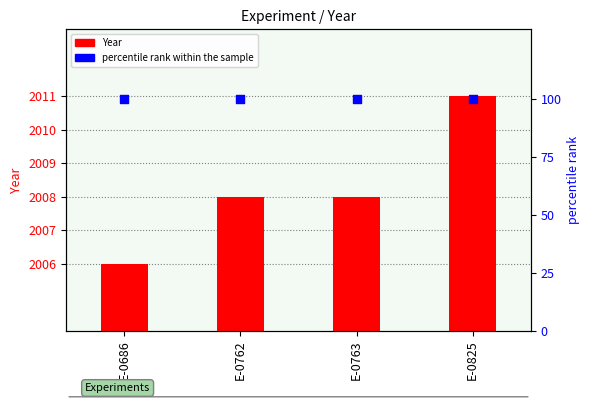

Is the value of percentile rank within the sample at E-0763 greater than the value of Year at E-0825?

No